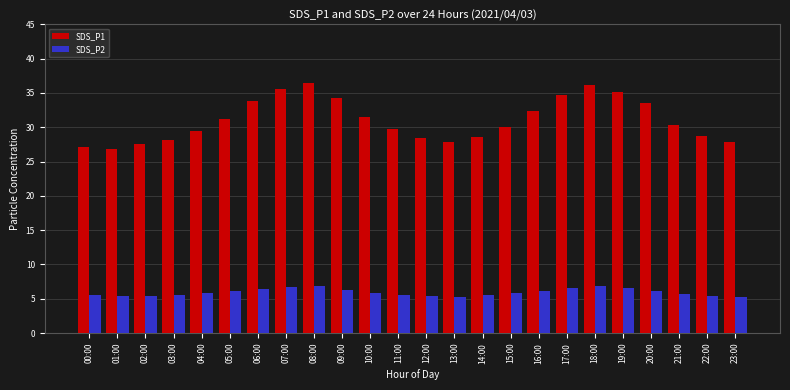

How many data points does each series have?

24